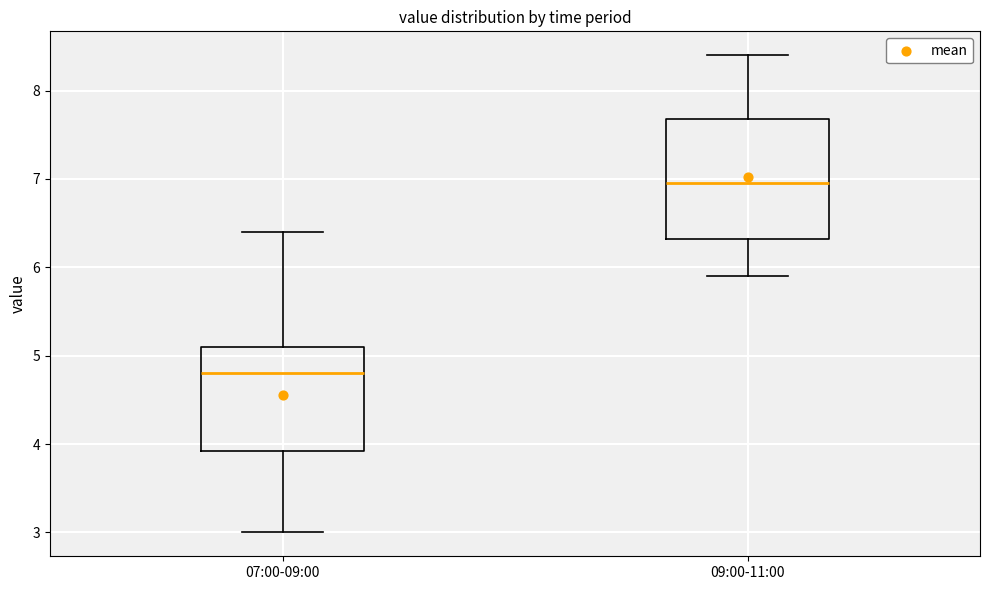

Comparing the boxes themselves (not the whiskers), which one is the tallest?

09:00-11:00